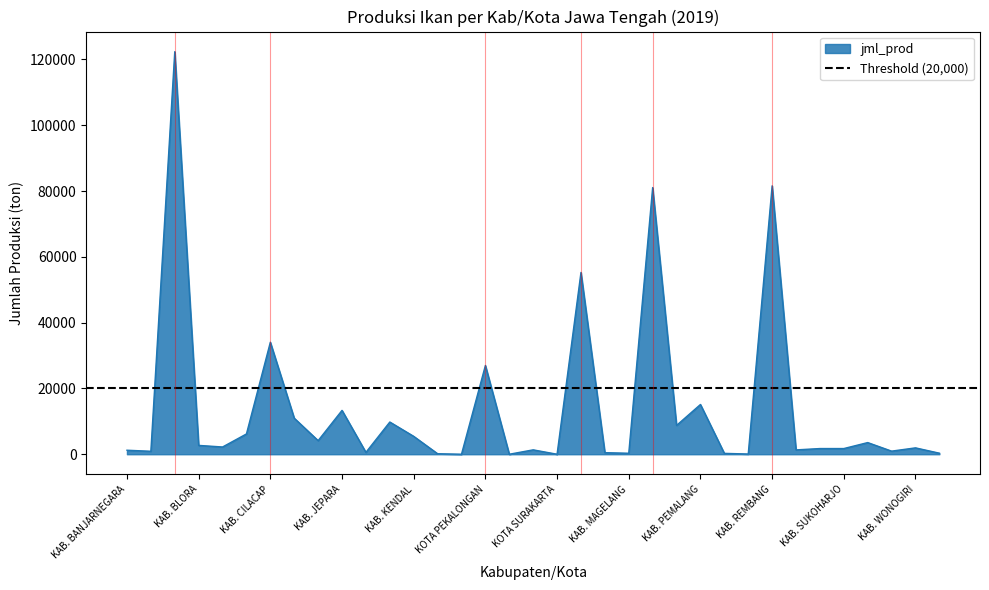

How many points are higher than both their immediate neighbors (excluding endpoints)?

12